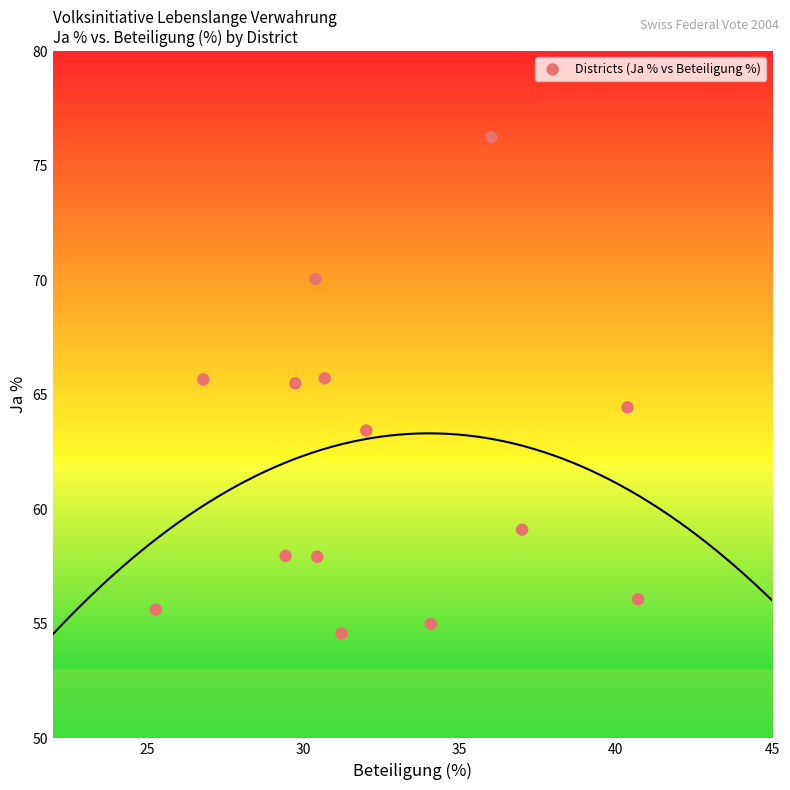

What is the range of Y values (max minus min)?

21.7